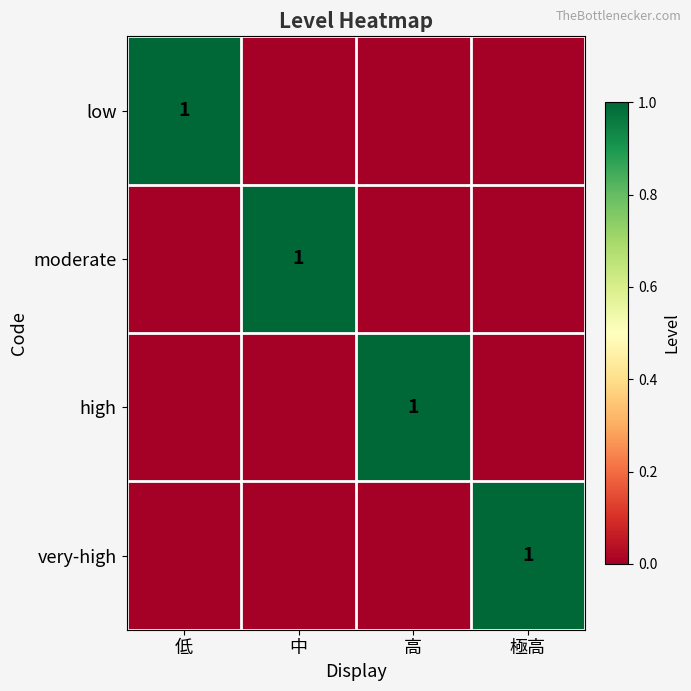

How many categories are shown in the chart?

4